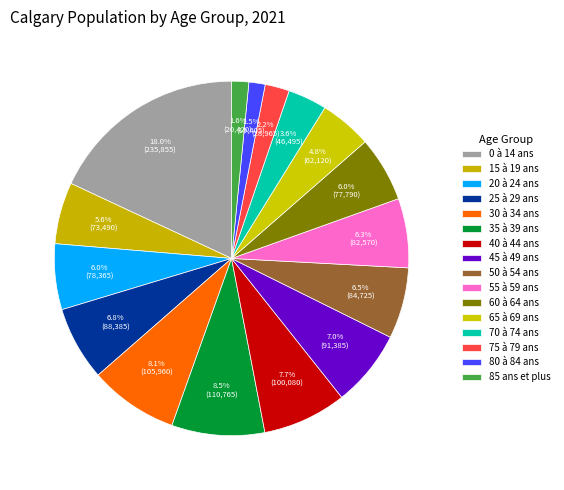

Count the number of slices in the pie.

16